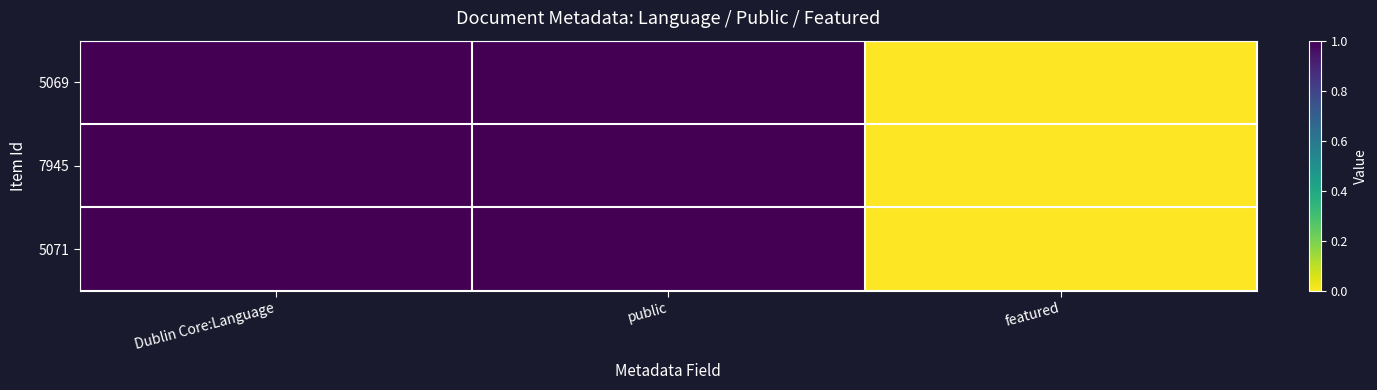

List the series in order of their peak value, lowest first.

5069, 7945, 5071